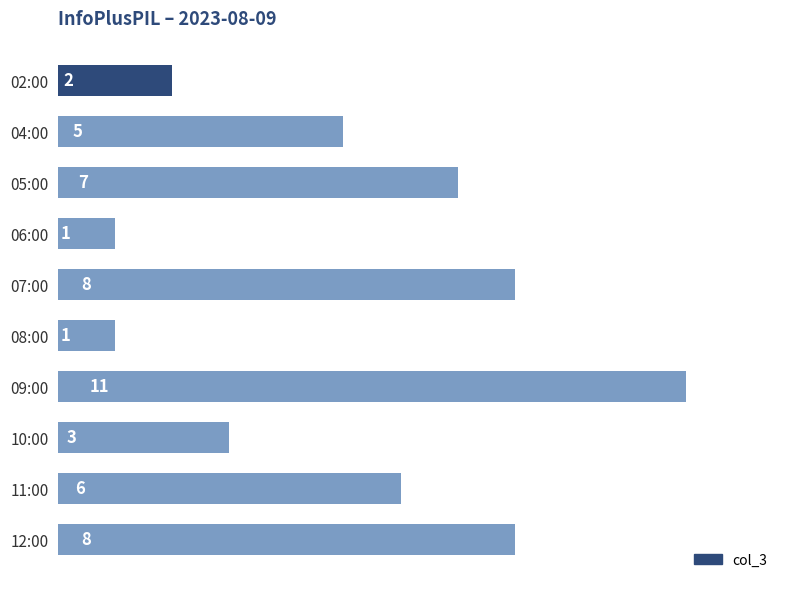

Does the chart contain any negative values?

No